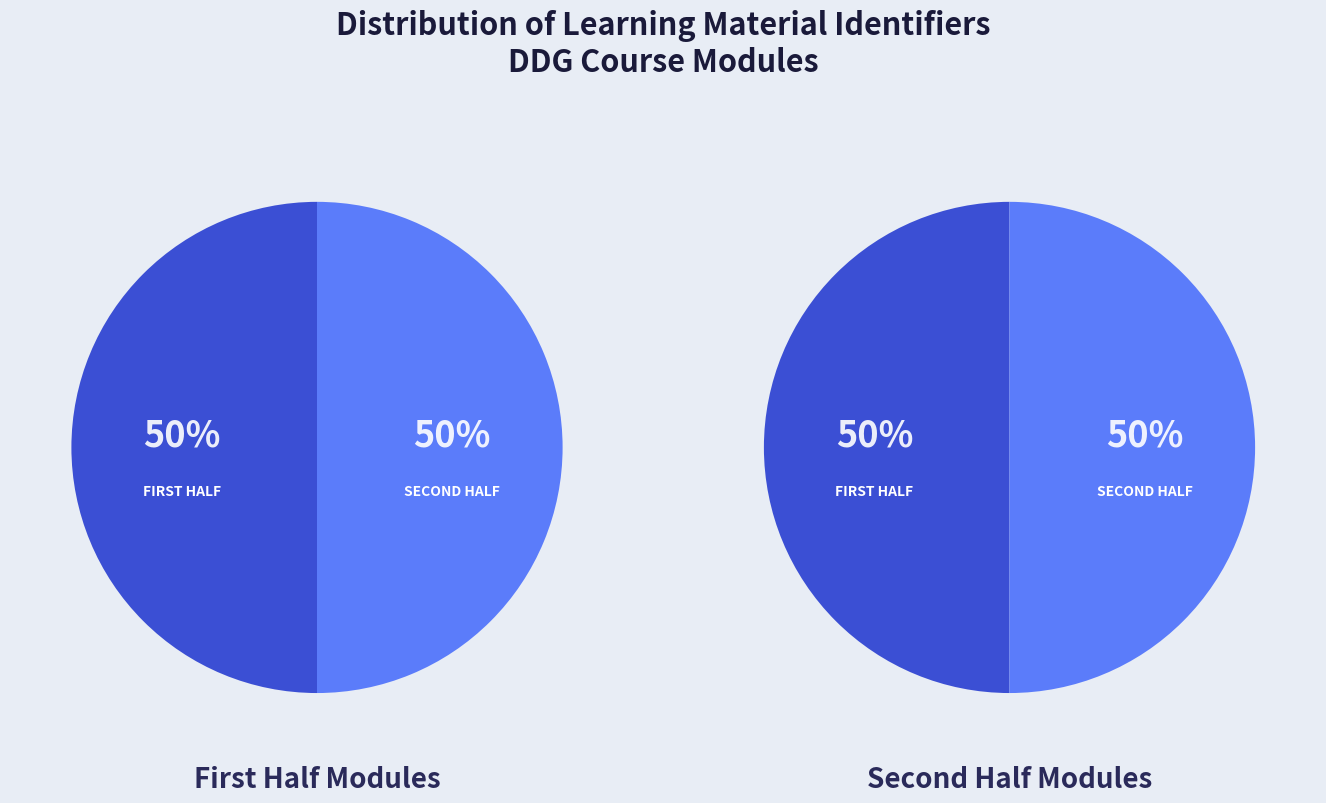

Is it true that Inleiding DDG is 5% of the pie?

False